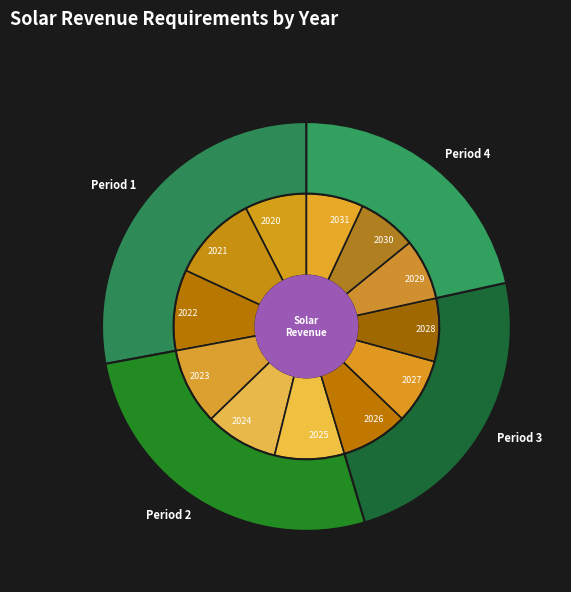

The 2030 slice represents 1% of the pie. True or false?

False